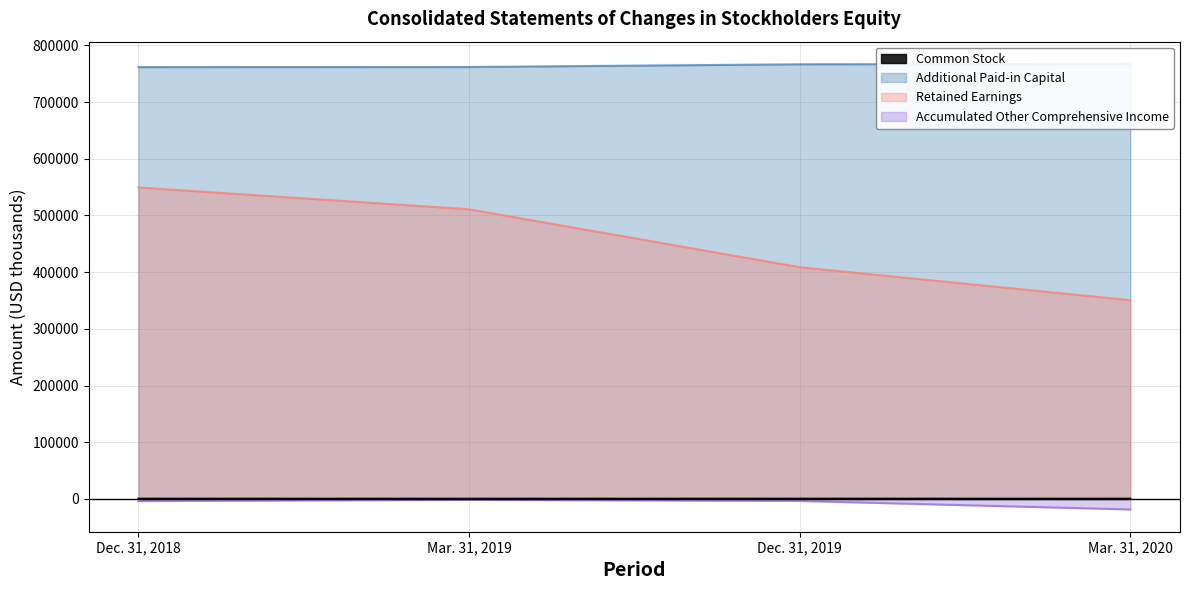

At how many categories does at least one series exceed 521784?

4